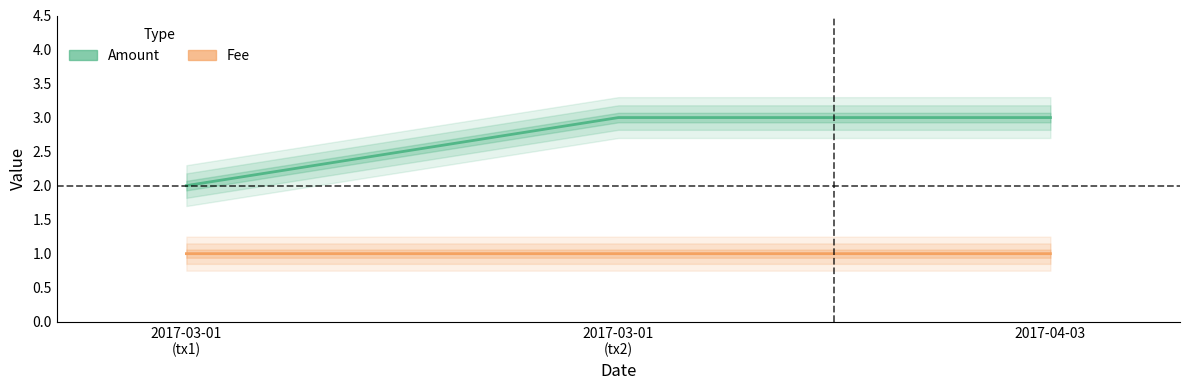

At 2017-03-01
(tx2), list the series in order from smallest to largest.

Fee, Amount